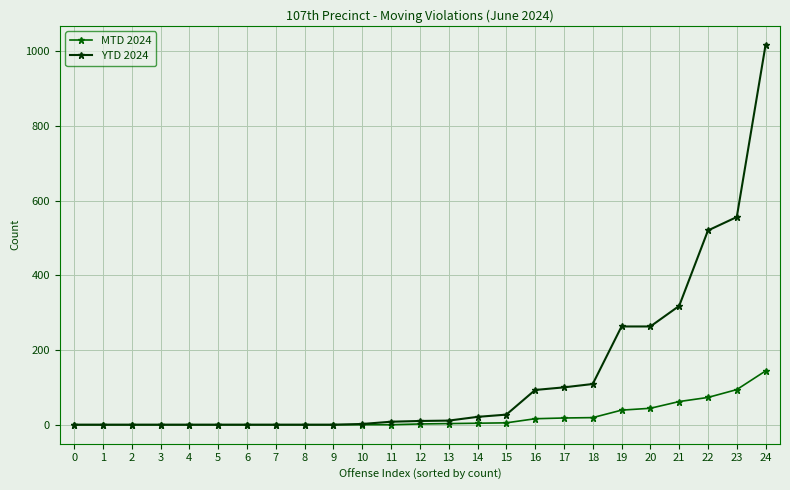

What is the value of the YTD 2024 point at the 22nd from the left?

318